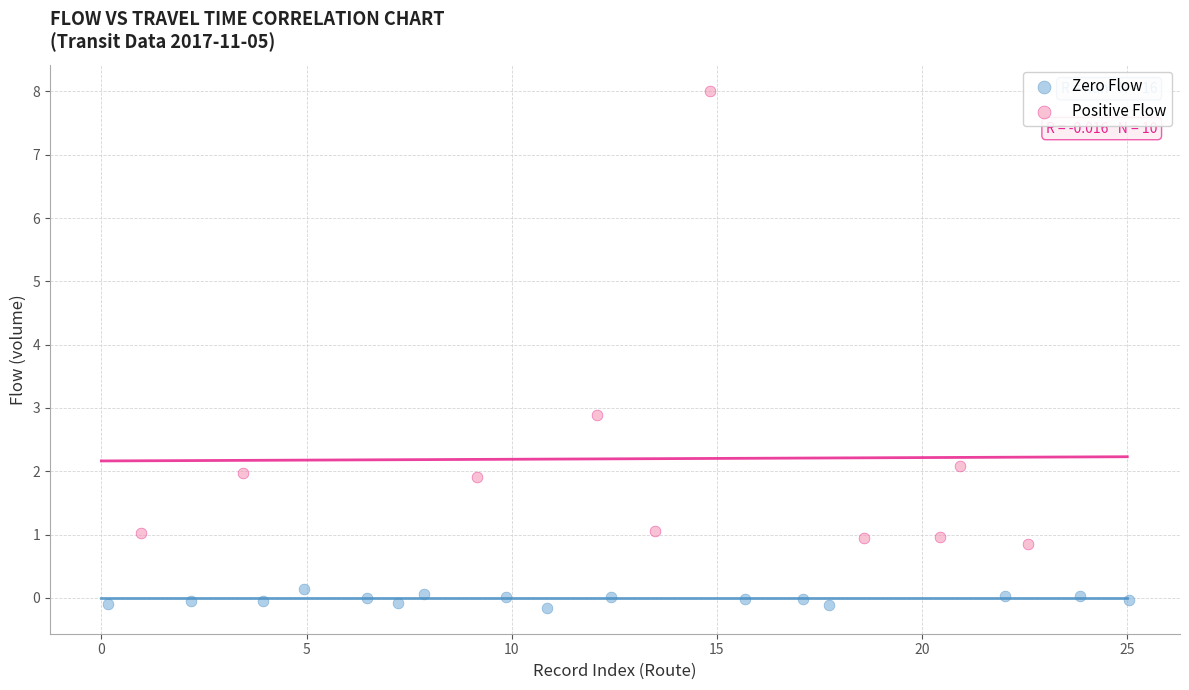

What are all the series names shown in the legend?

Zero Flow, Positive Flow